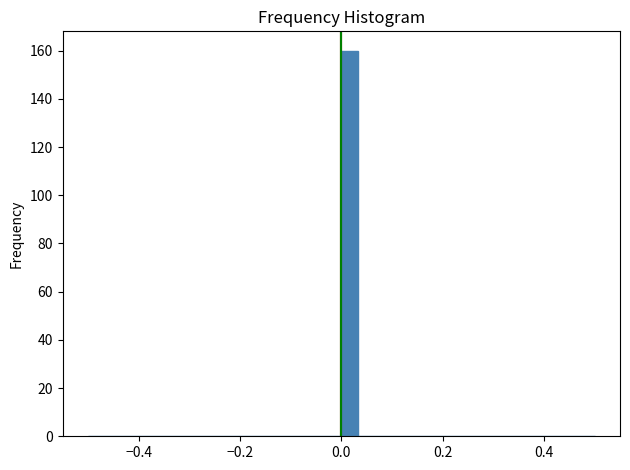

Around what value on the x-axis is the tallest bar? Give the approximate position of its centre, as read against the axis.

0.02